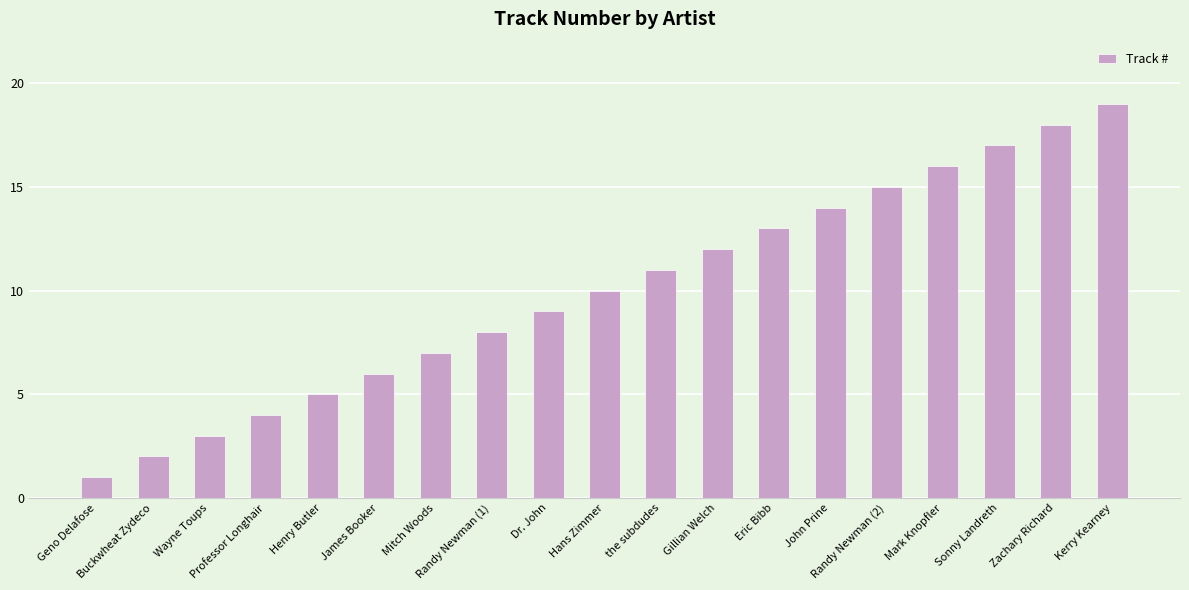

What is the maximum value shown in the chart?

19